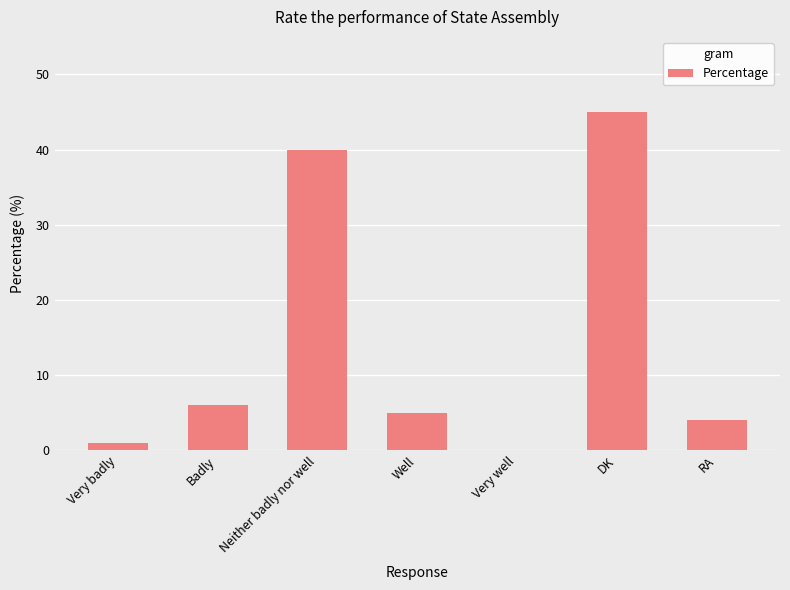

Which category has the highest value across all series?

DK